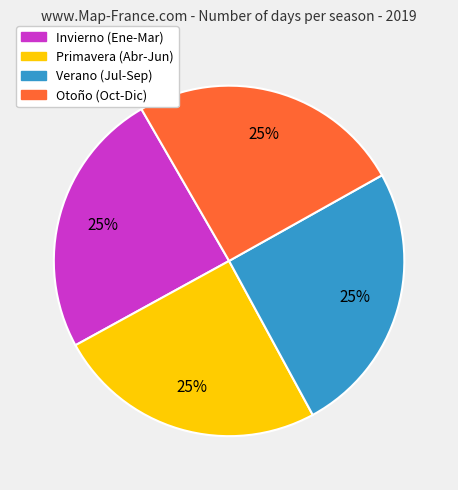

Does any single category account for the majority?

No